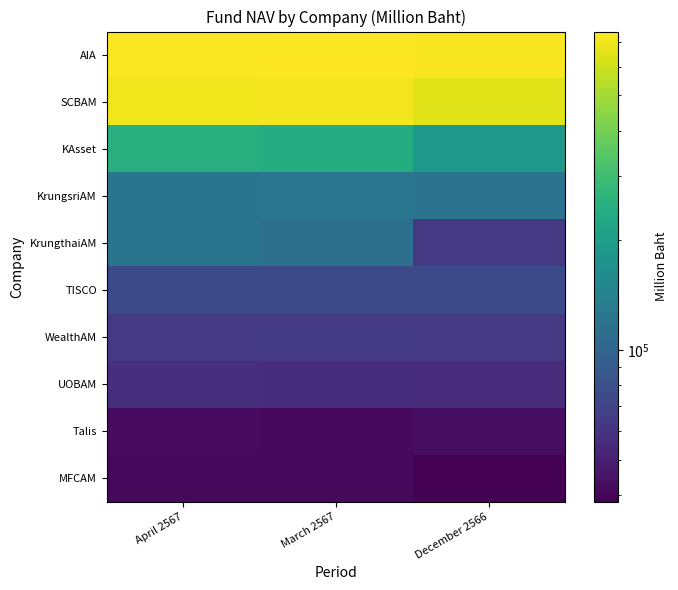

Reading left to right, transcribe all the data shown in this chart.

AIA: April 2567=731665.9	March 2567=748833.3	December 2566=729533.4
SCBAM: April 2567=702261.5	March 2567=711675.3	December 2566=647782.9
KAsset: April 2567=246977.2	March 2567=240861.9	December 2566=186985.3
KrungsriAM: April 2567=121776.8	March 2567=123559.8	December 2566=118279.2
KrungthaiAM: April 2567=120133.7	March 2567=114797.9	December 2566=62986.4
TISCO: April 2567=74773.6	March 2567=74999.8	December 2566=74839.4
WealthAM: April 2567=62916.7	March 2567=63707.1	December 2566=62878.1
UOBAM: April 2567=57373.0	March 2567=56577.4	December 2566=55894.8
Talis: April 2567=41783.1	March 2567=41321.9	December 2566=42748.9
MFCAM: April 2567=40957.6	March 2567=40930.2	December 2566=38325.8